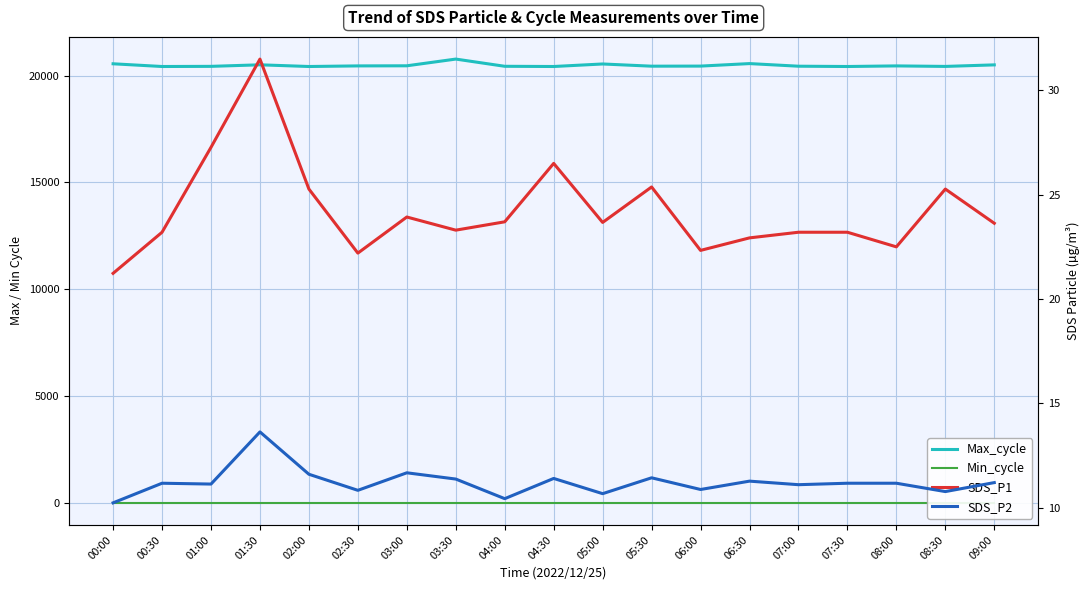

How many interior local peaks does the SDS_P2 series have?

6